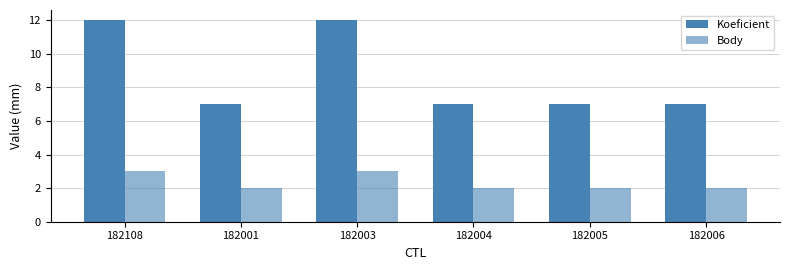

What is the label of the 3rd bar from the right?

182004